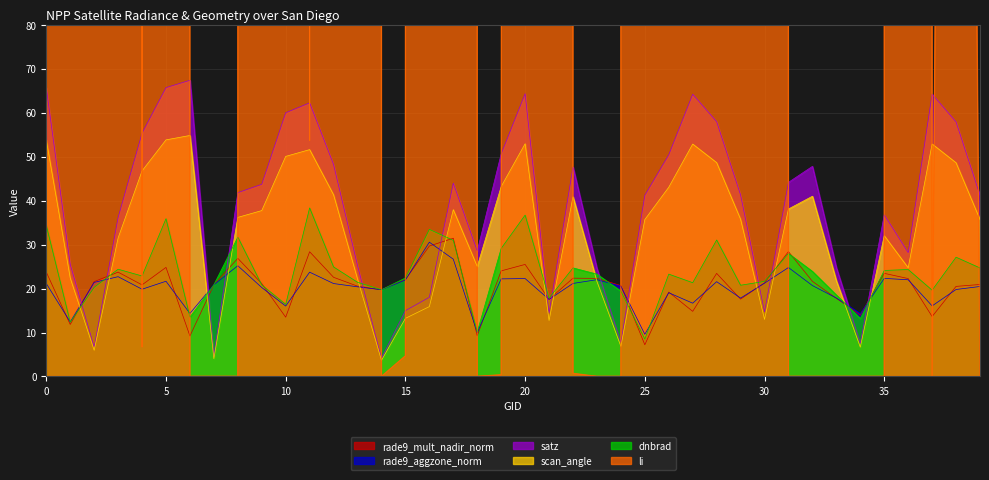

Reading left to right, extract all data points from this chart.

dnbrad: 34.4	12.3	20.3	24.4	22.9	35.9	13.5	20.9	31.7	20.8	16.4	38.4	24.9	21.4	19.7	22.4	33.5	31.0	10.1	29.1	36.7	17.8	24.7	23.3	19.4	8.5	23.3	21.3	31.1	20.8	21.6	28.0	23.9	18.5	13.2	24.1	24.3	19.6	27.1	24.7
satz: 65.7	25.5	6.7	36.2	55.4	65.7	67.4	4.6	41.8	43.7	60.0	62.3	48.2	25.2	4.1	15.0	18.0	44.0	28.6	50.7	64.4	14.4	47.7	24.6	7.7	41.2	50.4	64.2	58.0	41.3	14.7	44.2	47.8	24.8	7.5	36.8	28.2	64.3	57.9	41.2
rade9_aggzone_norm: 21.1	12.4	21.4	22.7	19.8	21.7	14.3	20.9	25.2	20.2	16.0	23.7	21.1	20.4	19.7	22.0	30.6	26.7	10.0	22.2	22.3	17.5	21.2	22.0	20.5	9.6	19.1	16.7	21.6	17.8	21.2	24.8	20.7	17.9	14.3	22.3	22.0	16.1	19.8	20.5
rade9_mult_nadir_norm: 23.7	11.8	21.6	23.7	20.8	24.8	9.2	20.9	26.9	21.1	13.5	28.4	22.6	20.5	19.7	22.1	29.7	31.5	9.3	24.0	25.5	17.5	22.4	22.3	20.7	7.2	19.2	14.8	23.5	17.6	21.3	28.4	21.6	17.8	14.0	23.5	22.3	13.6	20.5	20.9
scan_angle: 53.8	22.4	5.9	31.5	46.8	53.8	54.8	4.0	36.2	37.7	50.1	51.6	41.3	22.2	3.7	13.2	15.9	38.0	25.0	43.2	53.0	12.7	40.9	21.6	6.8	35.7	43.1	52.9	48.7	35.8	13.0	38.1	41.0	21.8	6.7	32.0	24.7	52.9	48.6	35.7
li: 173000000000.0	449000000000000.0	80000000000.0	414000.0	6.7	11500000000.0	0.0	0.0	0.0	37000.0	1900000000.0	53.7	474000.0	309000000000.0	0.0	4.7	52700.0	5160000000.0	0.0	0.4	10400.0	219000000000000.0	0.7	0.0	0.0	210000000000.0	207000000000000.0	3940000000.0	370000000000000.0	293000000000.0	33400.0	0.0	0.0	0.0	0.0	0.0	437000000000000.0	0.0	648.0	0.0